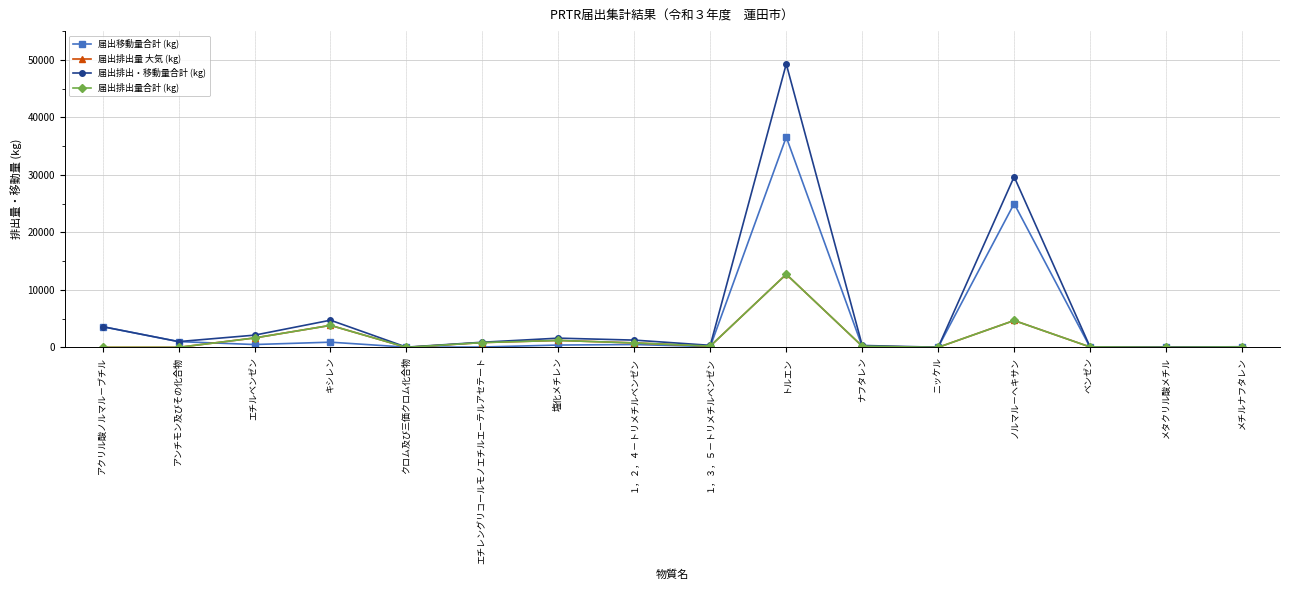

What is the value of the 届出排出・移動量合計 (kg) point at the 4th from the left?

4722